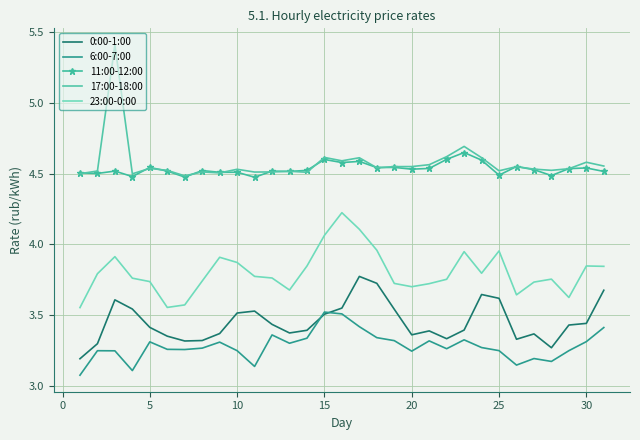

Does the chart have visible grid lines?

Yes